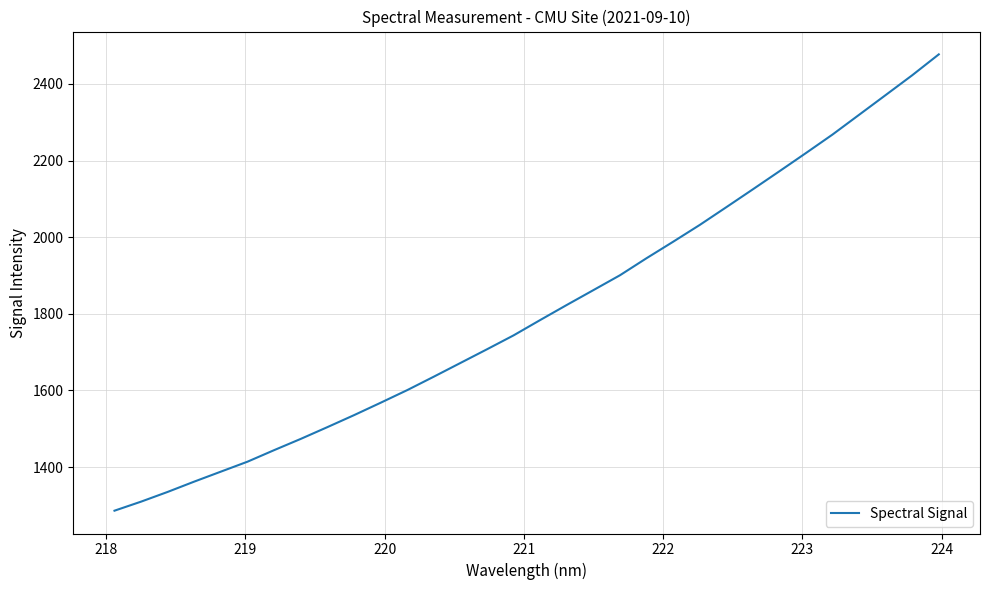

What is the difference between the maximum and minimum values?

1191.0